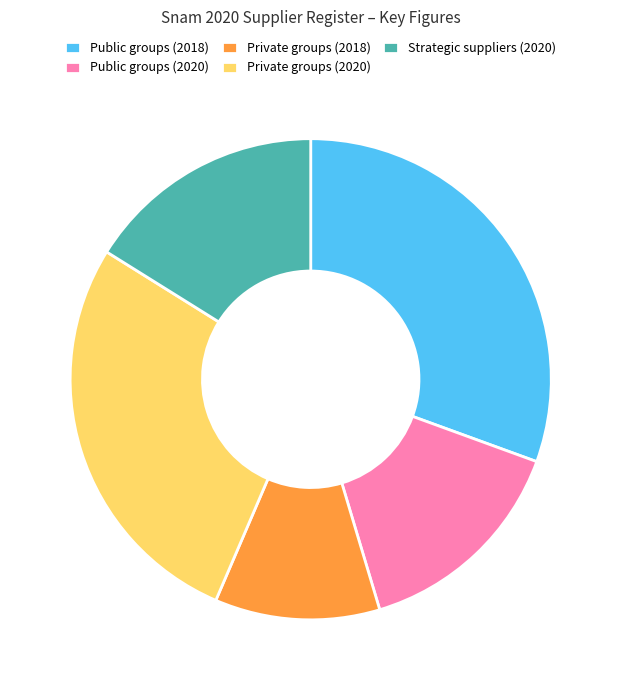

Does Private groups (2020) represent more than half of the total?

No